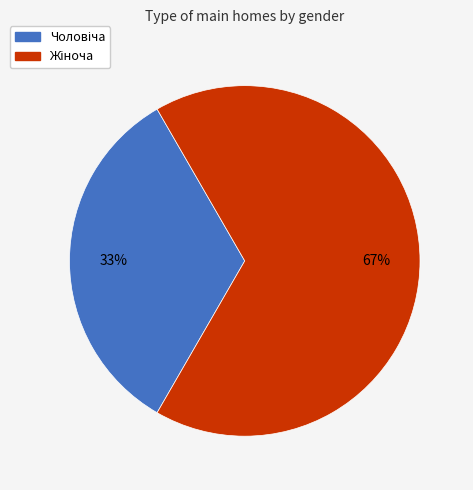

To the nearest percent, what is the average slice percentage?

50%